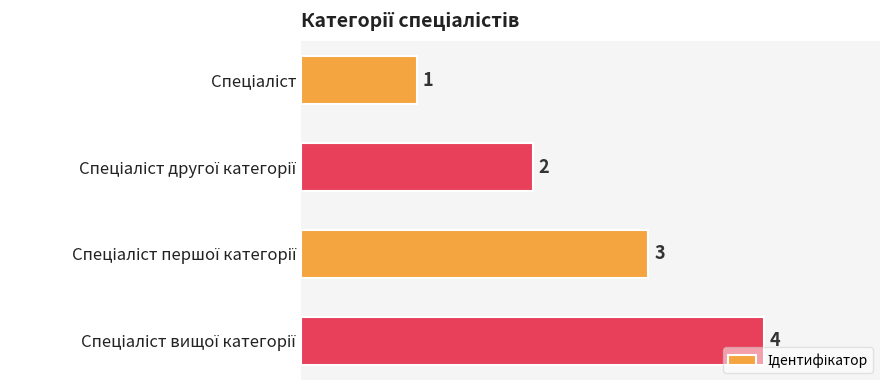

How many values are between 2 and 4?

3